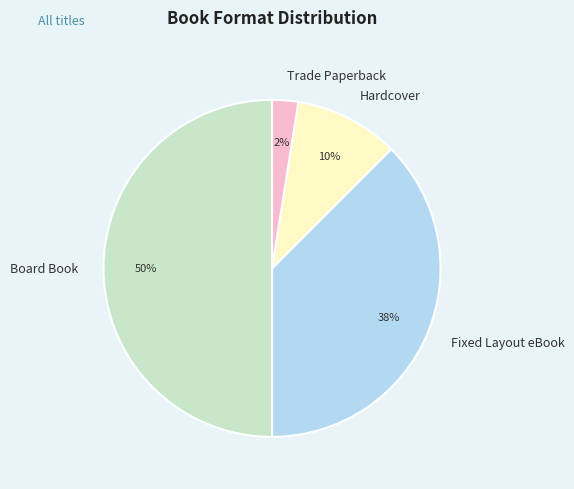

To the nearest percent, what is the combined percentage of Trade Paperback and Fixed Layout eBook?

40%